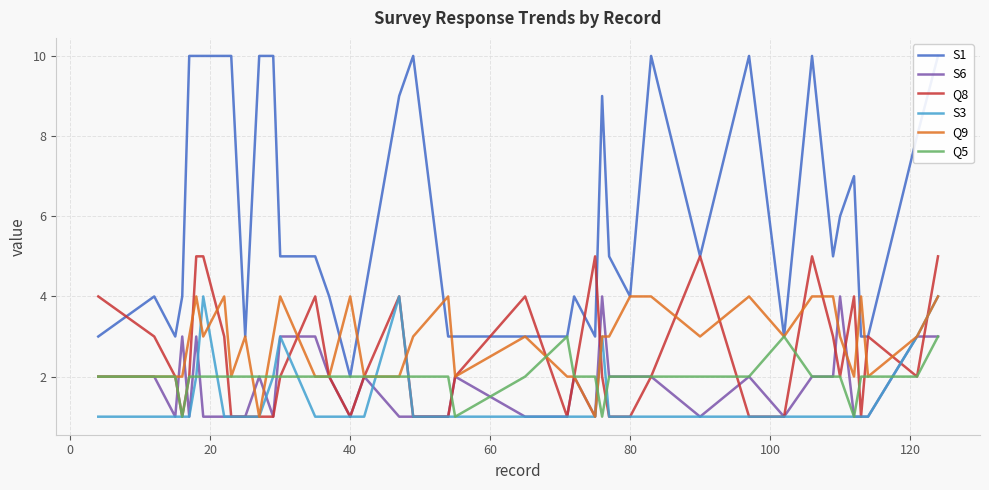

What is the average value of the S1 series?

6